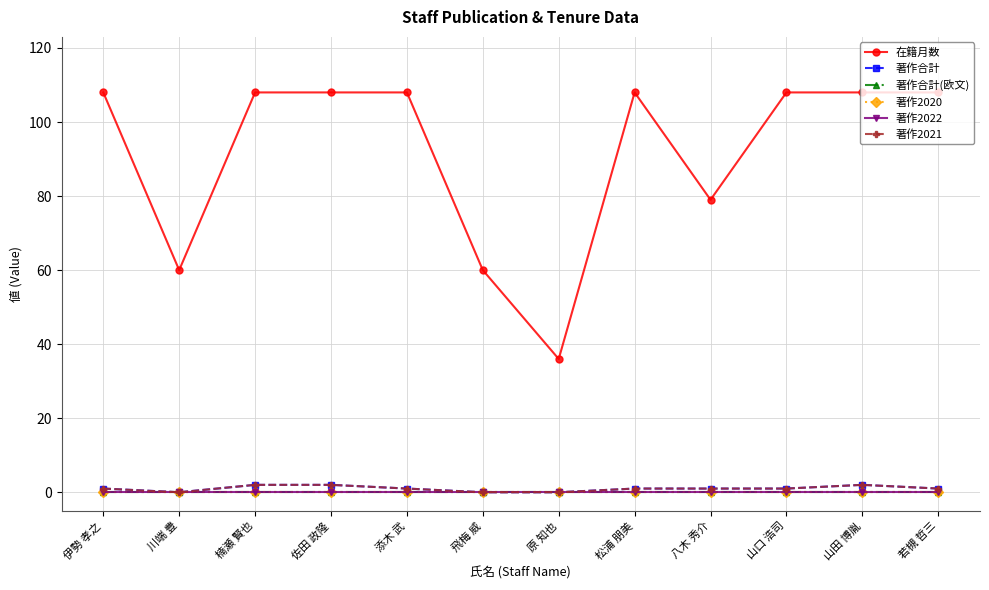

Count the number of categories in the chart.

12